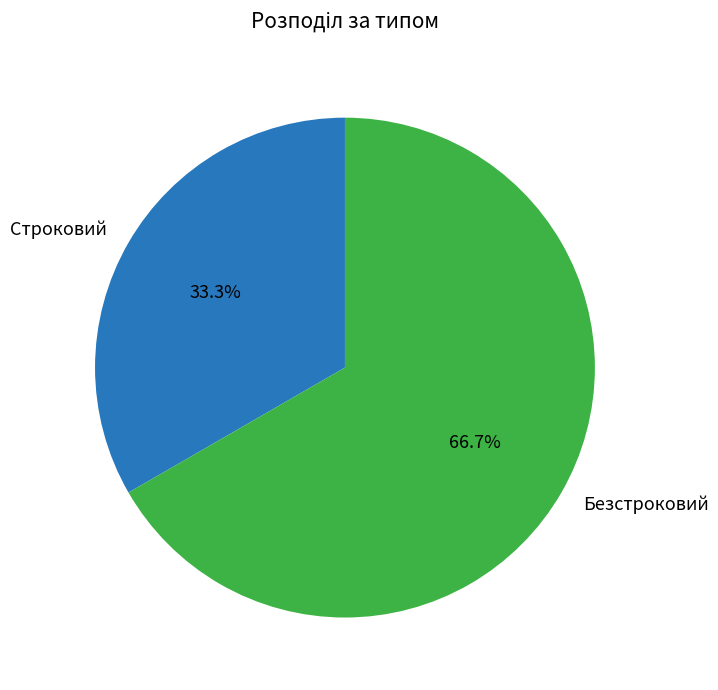

True or false: Безстроковий accounts for 53% of the total.

False